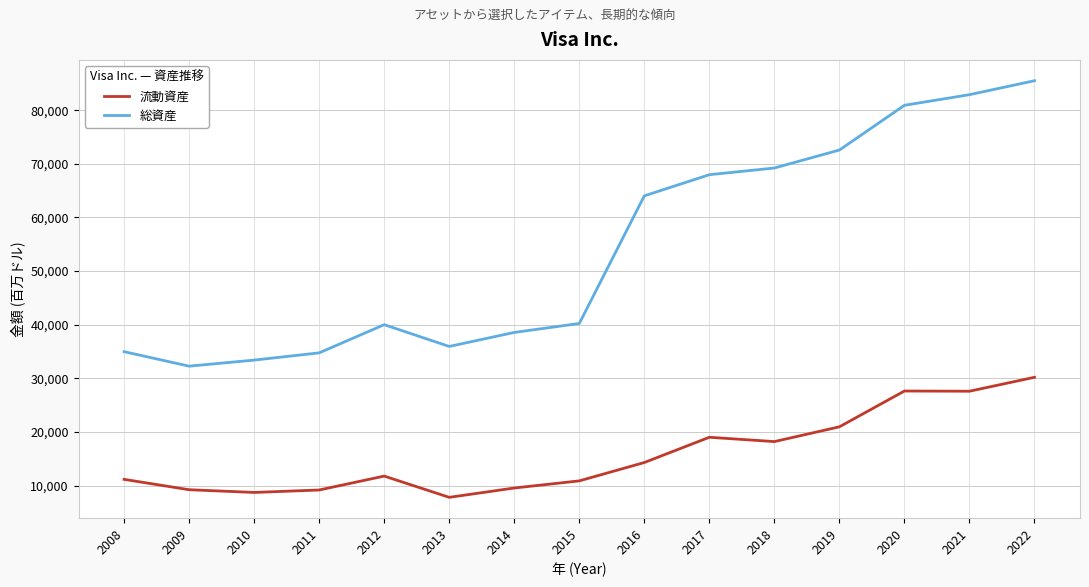

True or false: 総資産 has more than 0 points higher than both neighbors.

True